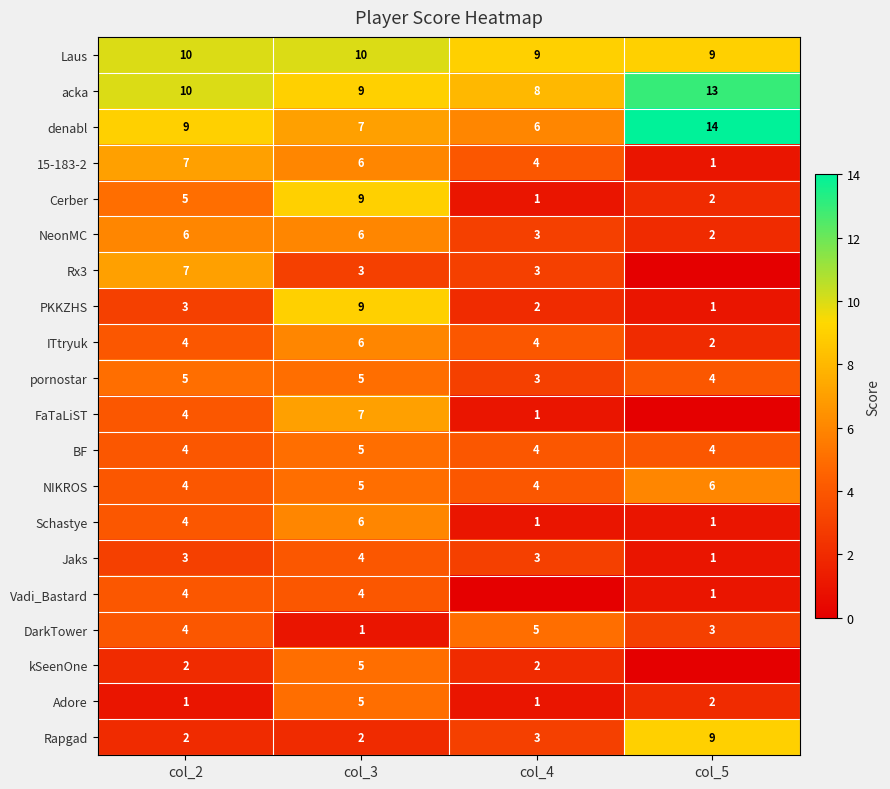

Is it true that BF equals 9 at col_3?

False